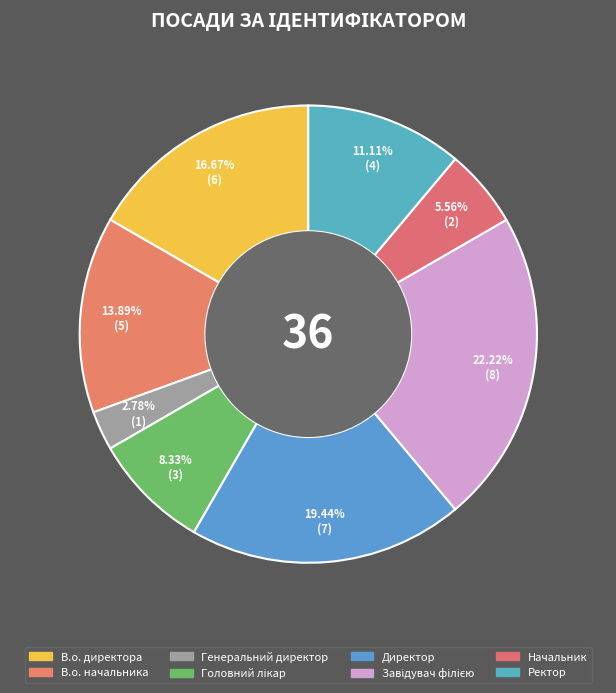

Combined, do Генеральний директор and Головний лікар account for over 50%?

No